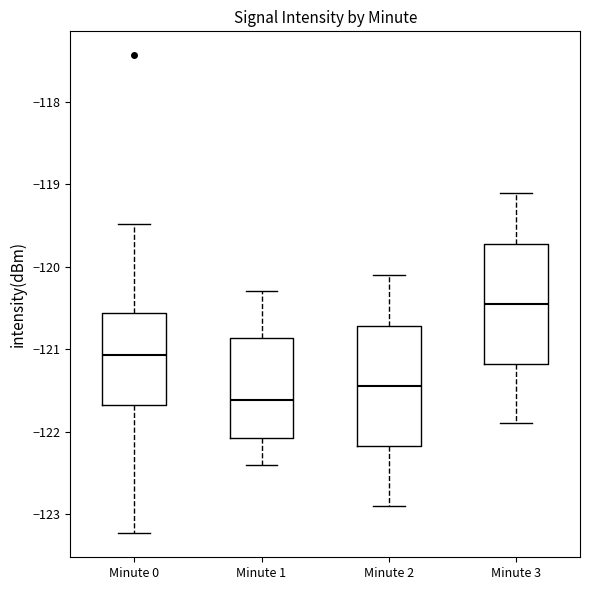

Where does the upper whisker of the box for Minute 2 end on the y-axis? The values are not printed on the chart, so give them approximately, as read against the axis.

-120.1